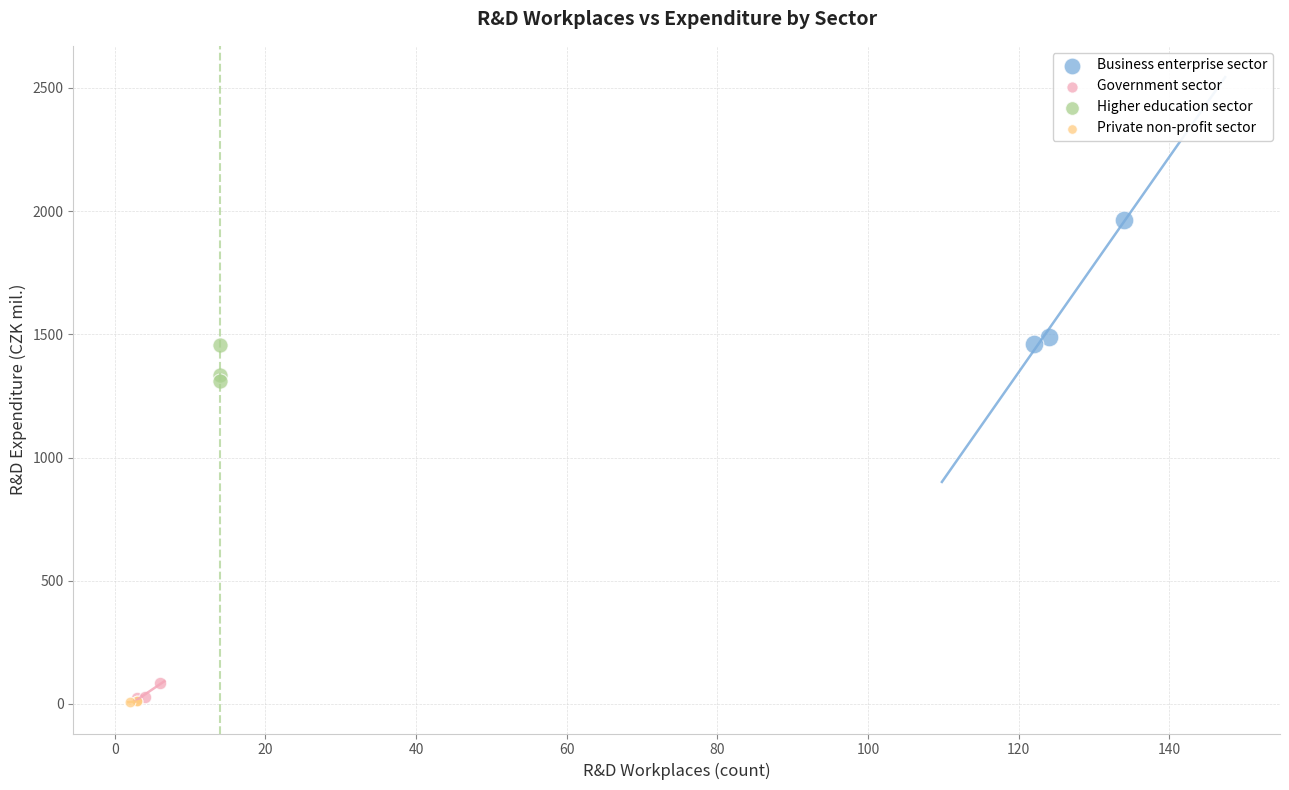

What are all the series names shown in the legend?

Business enterprise sector, Government sector, Higher education sector, Private non-profit sector